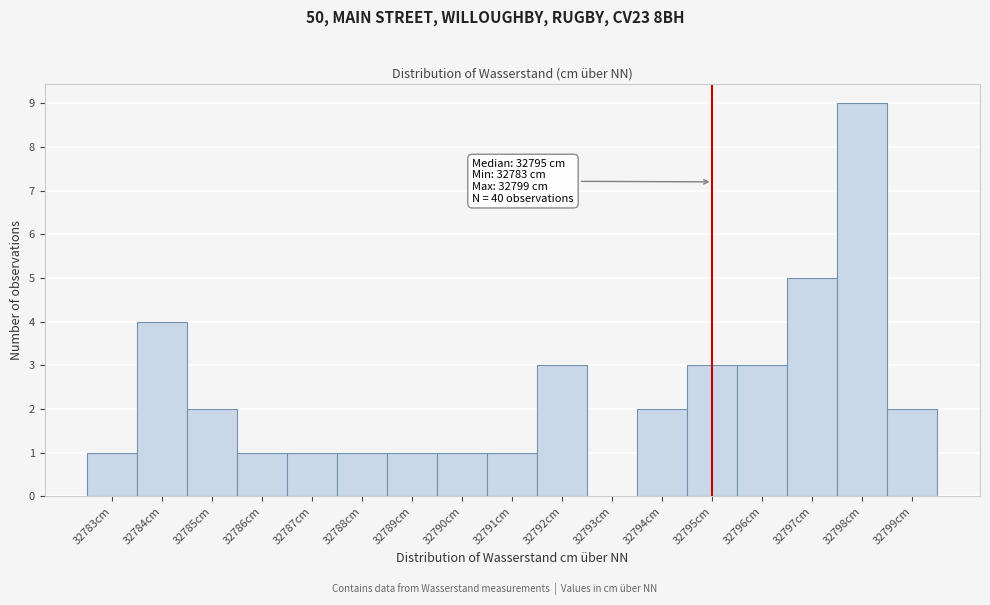

Over which range of the x-axis is the bar tallest?

32797.5 to 32798.5